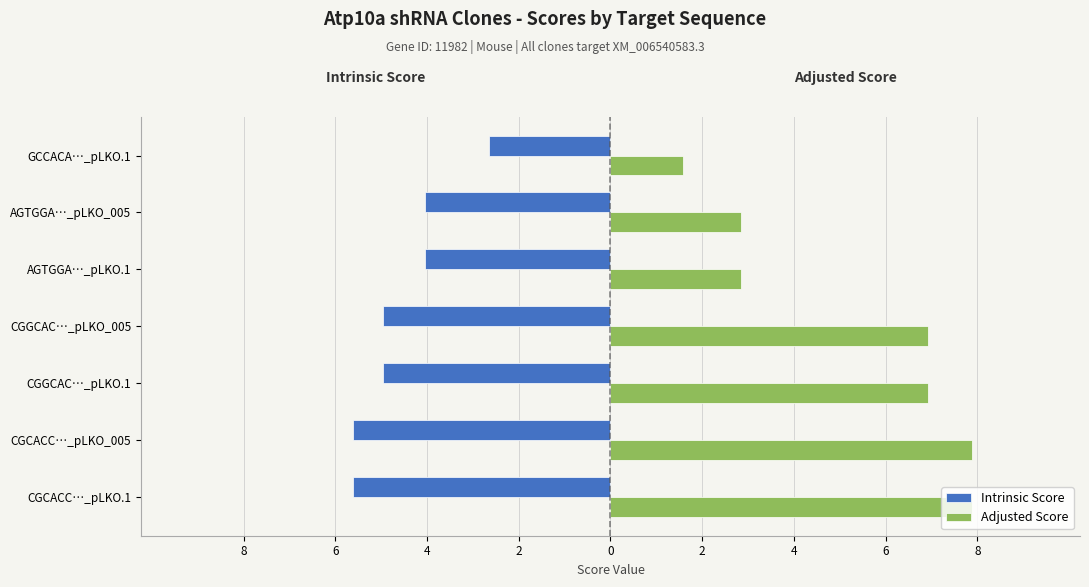

What are all the series names shown in the legend?

Intrinsic Score, Adjusted Score